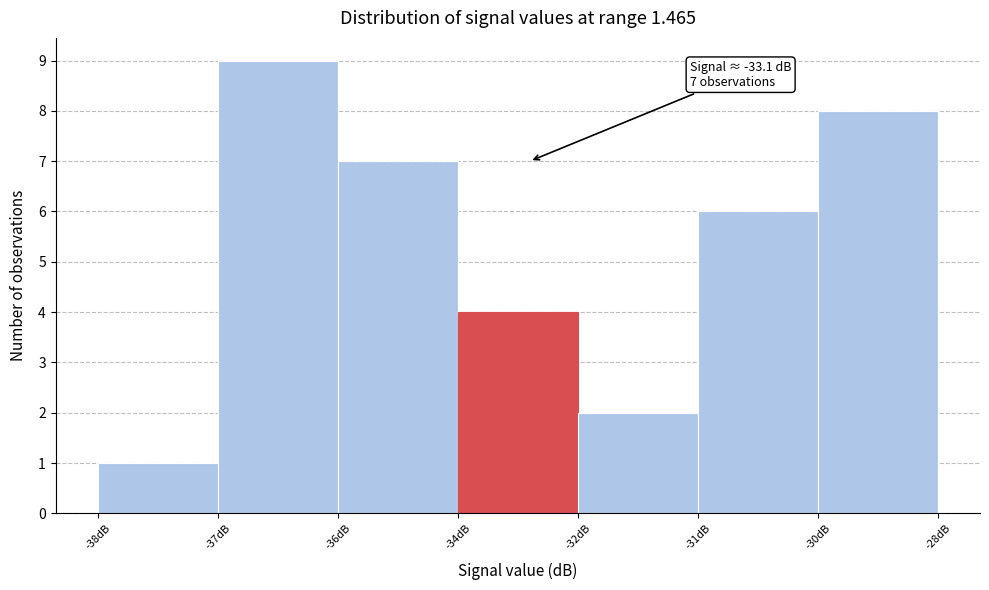

Reading right to left, what are all the values shown in this chart?

-30dB=8	-31dB=6	-32dB=2	-34dB=4	-36dB=7	-37dB=9	-38dB=1